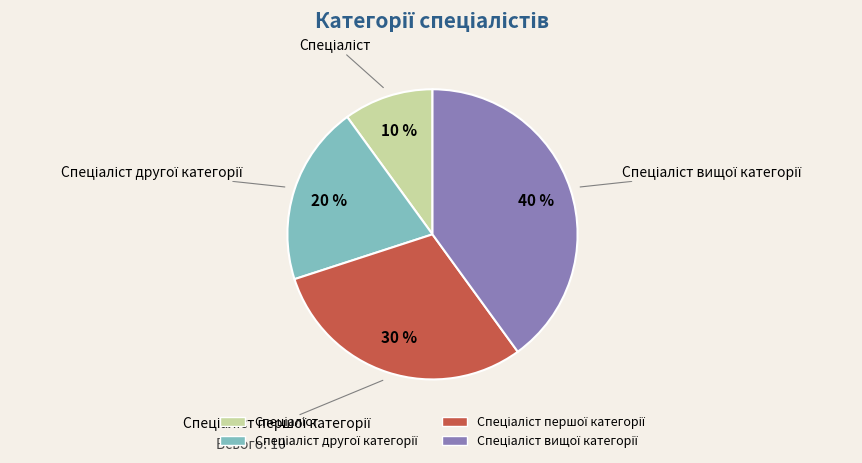

To the nearest percent, what is the difference between the largest and smallest slice percentages?

30%